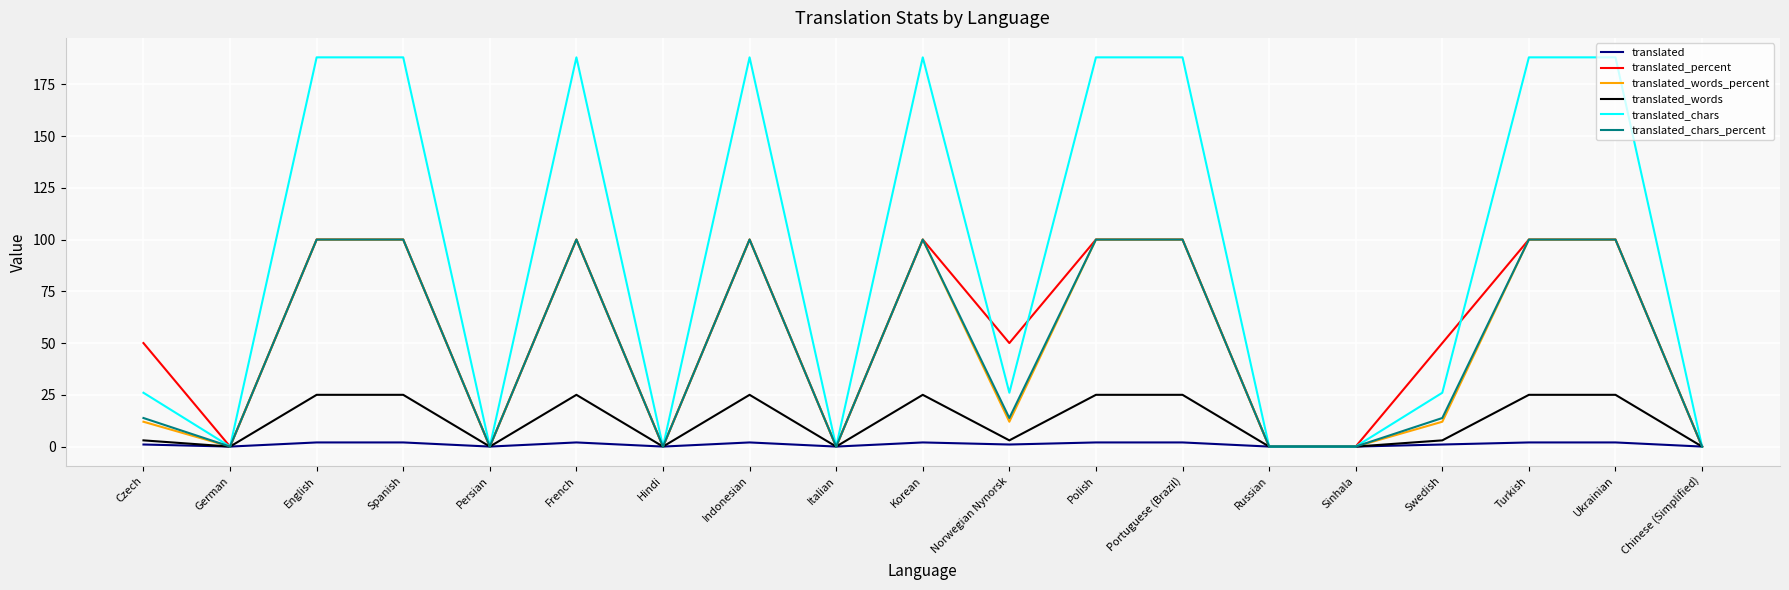

Which series has the largest total across all categories?

translated_chars